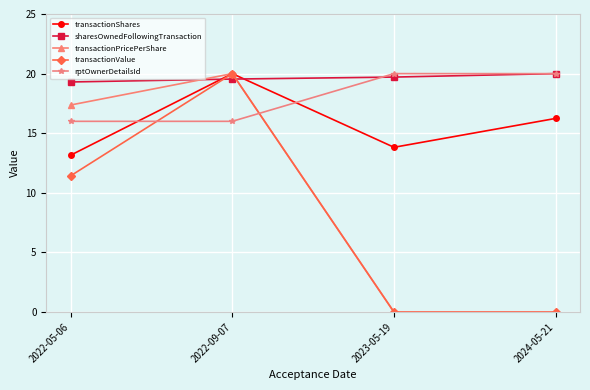

What is the label of the 3rd point from the left?

2023-05-19